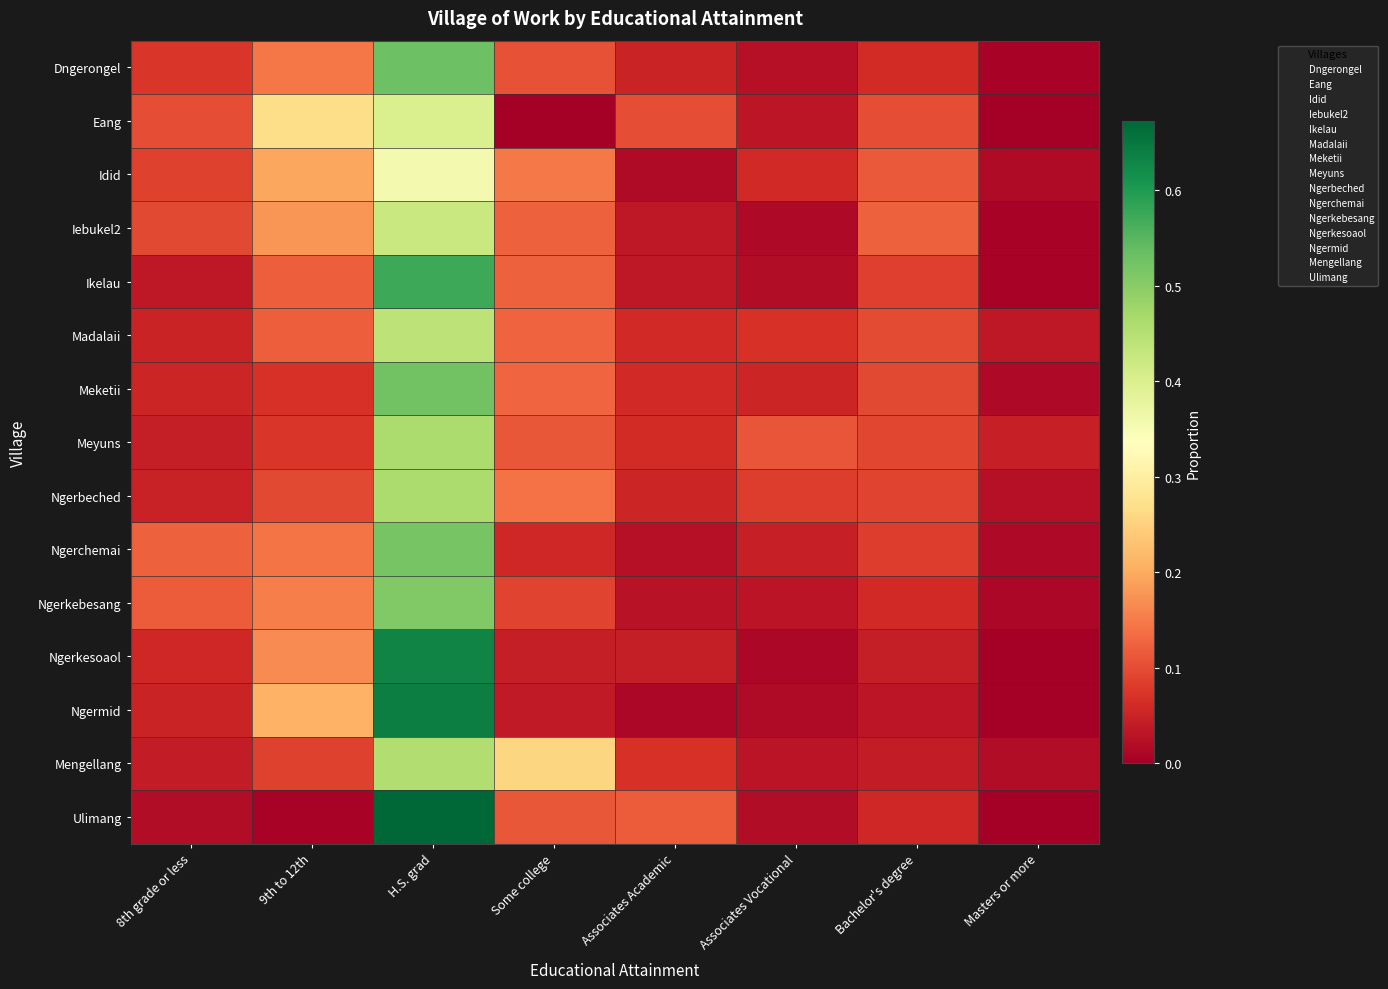

Reading left to right, list all the values displayed in this chart.

Dngerongel: 8th grade or less=0.1	9th to 12th=0.1	H.S. grad=0.5	Some college=0.1	Associates Academic=0.1	Associates Vocational=0.0	Bachelor's degree=0.1	Masters or more=0.0
Eang: 8th grade or less=0.1	9th to 12th=0.3	H.S. grad=0.4	Some college=0.0	Associates Academic=0.1	Associates Vocational=0.0	Bachelor's degree=0.1	Masters or more=0.0
Idid: 8th grade or less=0.1	9th to 12th=0.2	H.S. grad=0.4	Some college=0.1	Associates Academic=0.0	Associates Vocational=0.1	Bachelor's degree=0.1	Masters or more=0.0
Iebukel2: 8th grade or less=0.1	9th to 12th=0.2	H.S. grad=0.4	Some college=0.1	Associates Academic=0.0	Associates Vocational=0.0	Bachelor's degree=0.1	Masters or more=0.0
Ikelau: 8th grade or less=0.0	9th to 12th=0.1	H.S. grad=0.6	Some college=0.1	Associates Academic=0.0	Associates Vocational=0.0	Bachelor's degree=0.1	Masters or more=0.0
Madalaii: 8th grade or less=0.1	9th to 12th=0.1	H.S. grad=0.4	Some college=0.1	Associates Academic=0.1	Associates Vocational=0.1	Bachelor's degree=0.1	Masters or more=0.0
Meketii: 8th grade or less=0.1	9th to 12th=0.1	H.S. grad=0.5	Some college=0.1	Associates Academic=0.1	Associates Vocational=0.1	Bachelor's degree=0.1	Masters or more=0.0
Meyuns: 8th grade or less=0.0	9th to 12th=0.1	H.S. grad=0.5	Some college=0.1	Associates Academic=0.1	Associates Vocational=0.1	Bachelor's degree=0.1	Masters or more=0.0
Ngerbeched: 8th grade or less=0.0	9th to 12th=0.1	H.S. grad=0.5	Some college=0.1	Associates Academic=0.1	Associates Vocational=0.1	Bachelor's degree=0.1	Masters or more=0.0
Ngerchemai: 8th grade or less=0.1	9th to 12th=0.1	H.S. grad=0.5	Some college=0.1	Associates Academic=0.0	Associates Vocational=0.0	Bachelor's degree=0.1	Masters or more=0.0
Ngerkebesang: 8th grade or less=0.1	9th to 12th=0.2	H.S. grad=0.5	Some college=0.1	Associates Academic=0.0	Associates Vocational=0.0	Bachelor's degree=0.1	Masters or more=0.0
Ngerkesoaol: 8th grade or less=0.1	9th to 12th=0.2	H.S. grad=0.6	Some college=0.0	Associates Academic=0.0	Associates Vocational=0.0	Bachelor's degree=0.0	Masters or more=0.0
Ngermid: 8th grade or less=0.1	9th to 12th=0.2	H.S. grad=0.6	Some college=0.0	Associates Academic=0.0	Associates Vocational=0.0	Bachelor's degree=0.0	Masters or more=0.0
Mengellang: 8th grade or less=0.0	9th to 12th=0.1	H.S. grad=0.5	Some college=0.3	Associates Academic=0.1	Associates Vocational=0.0	Bachelor's degree=0.0	Masters or more=0.0
Ulimang: 8th grade or less=0.0	9th to 12th=0.0	H.S. grad=0.7	Some college=0.1	Associates Academic=0.1	Associates Vocational=0.0	Bachelor's degree=0.1	Masters or more=0.0